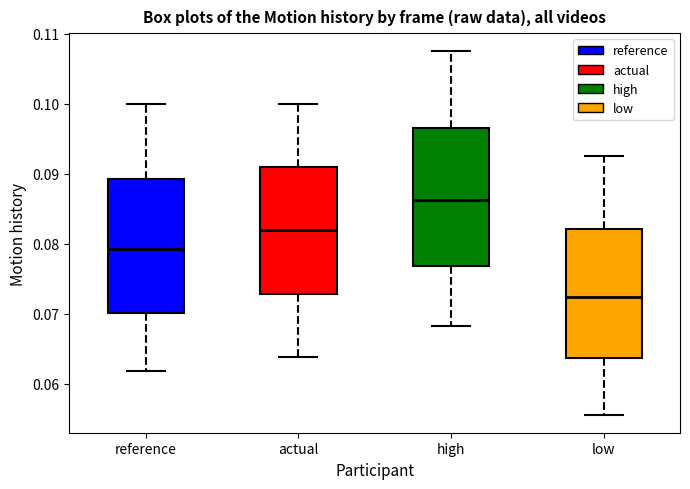

Which box has the lowest median line?

low